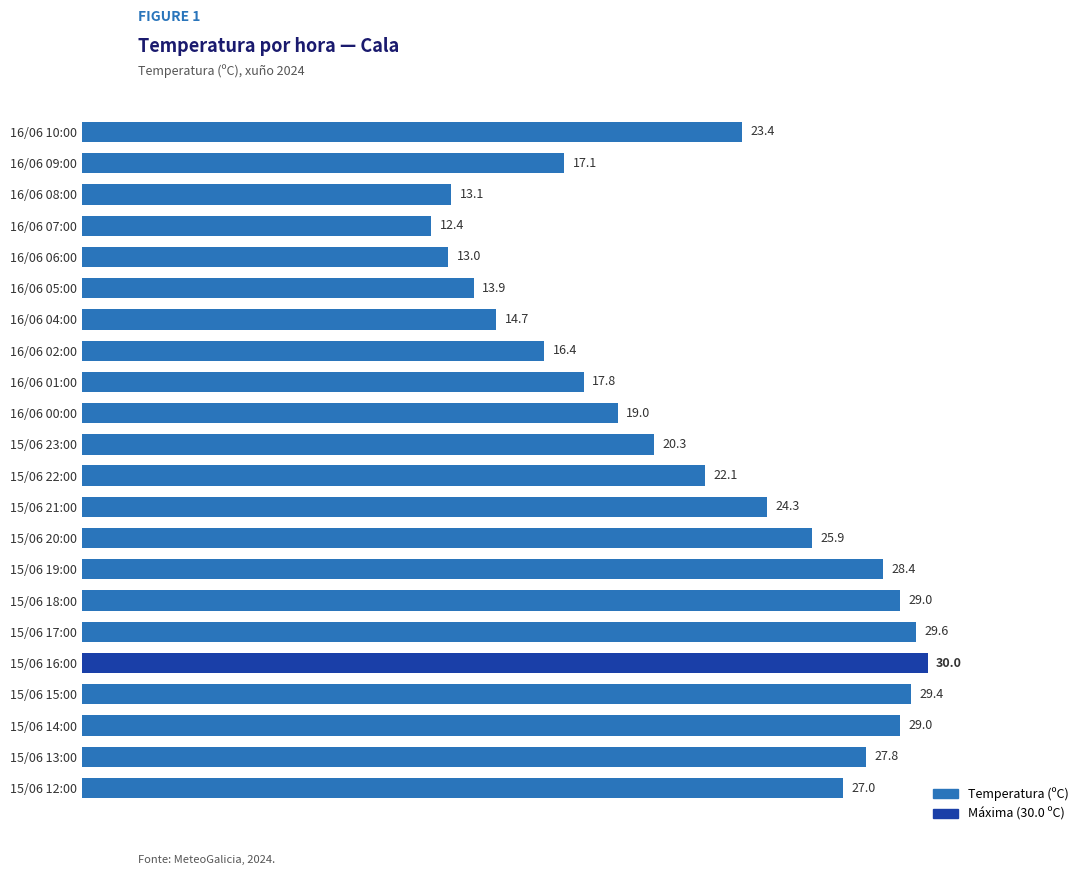

What position from the top is 15/06 14:00?

20